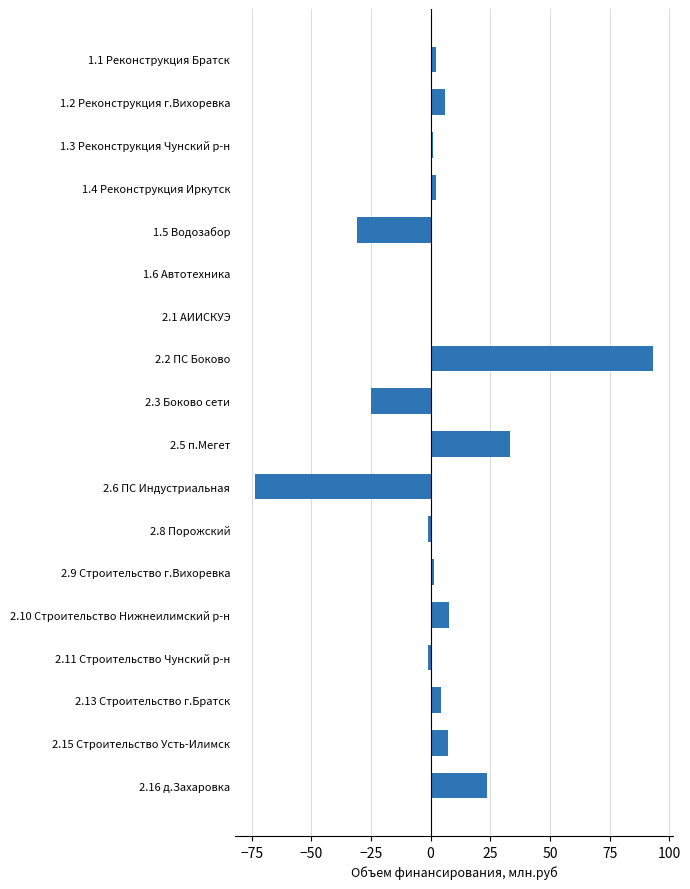

What is the greatest value displayed?

93.2